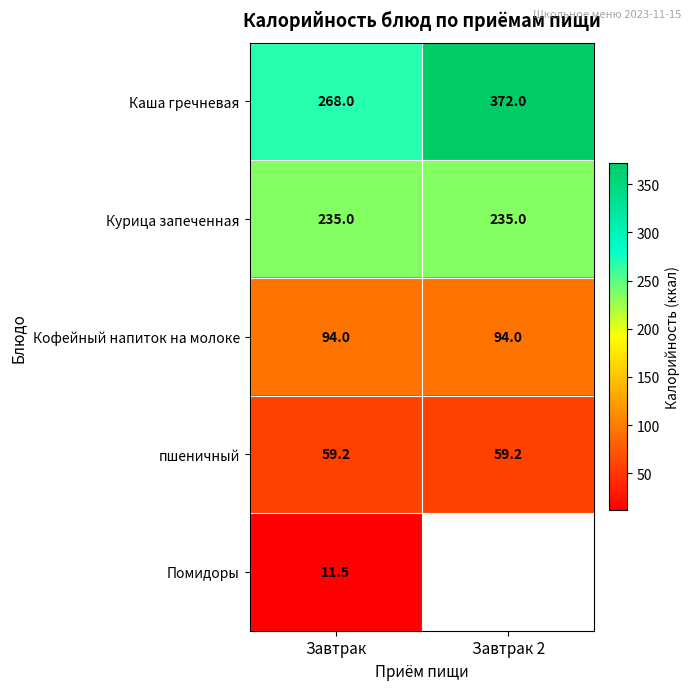

True or false: Помидоры has a value of 11.5 at Завтрак.

True